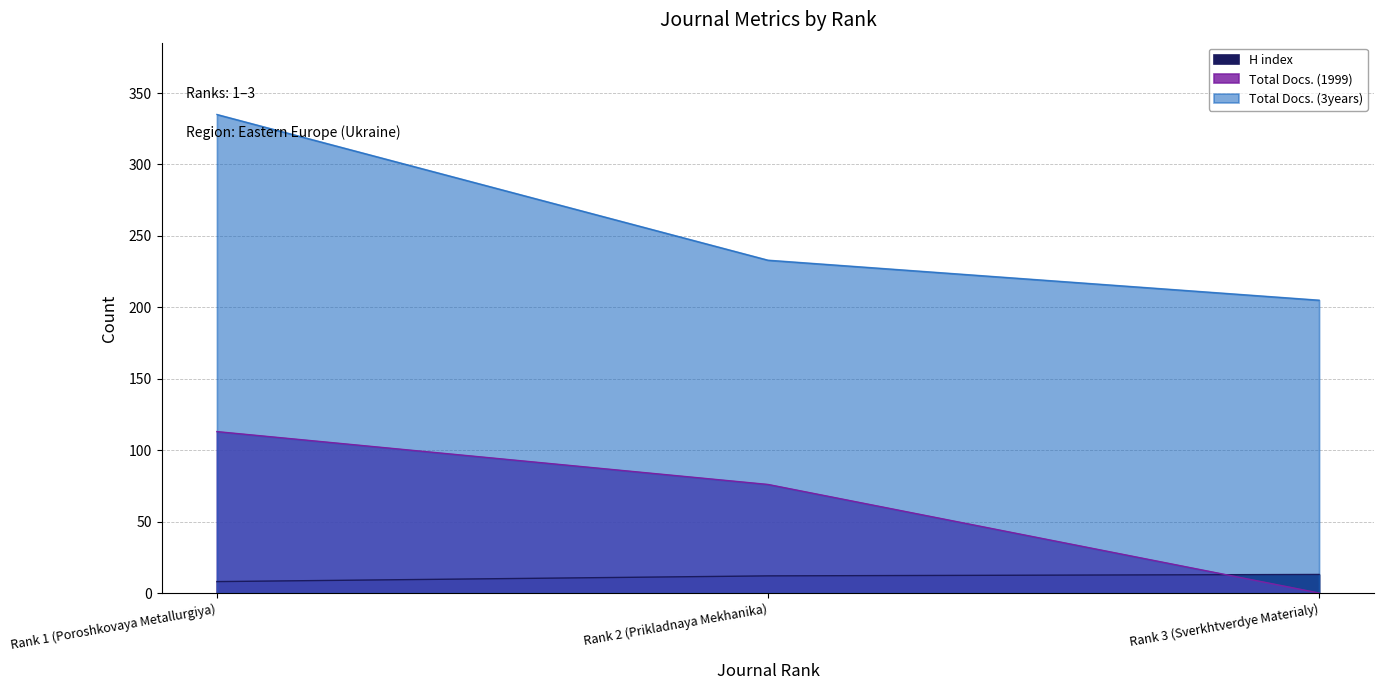

What are all the series names shown in the legend?

H index, Total Docs. (1999), Total Docs. (3years)